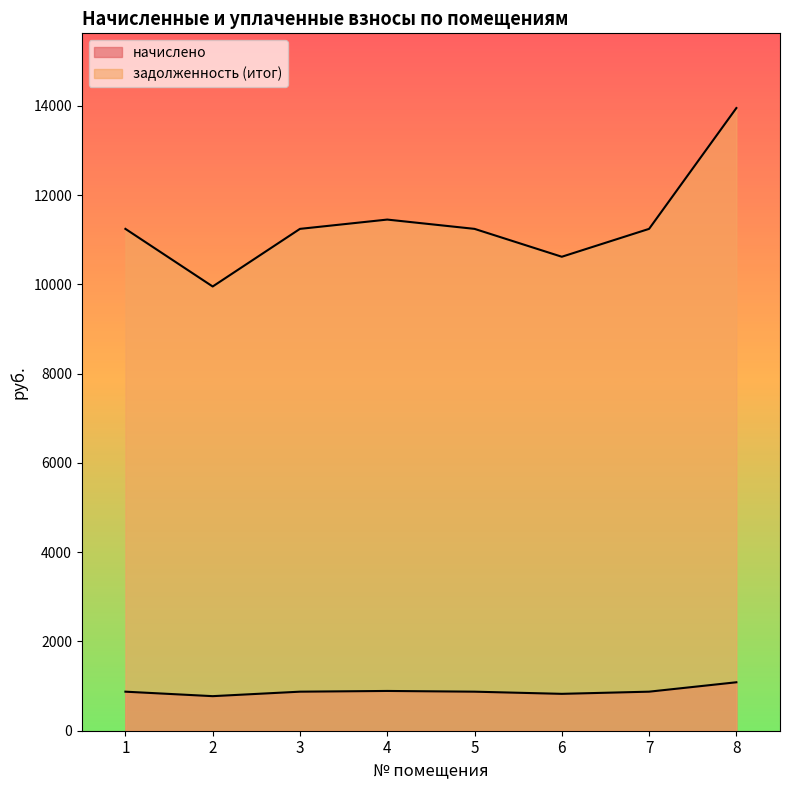

Which series has the widest spread of values?

задолженность (итог)